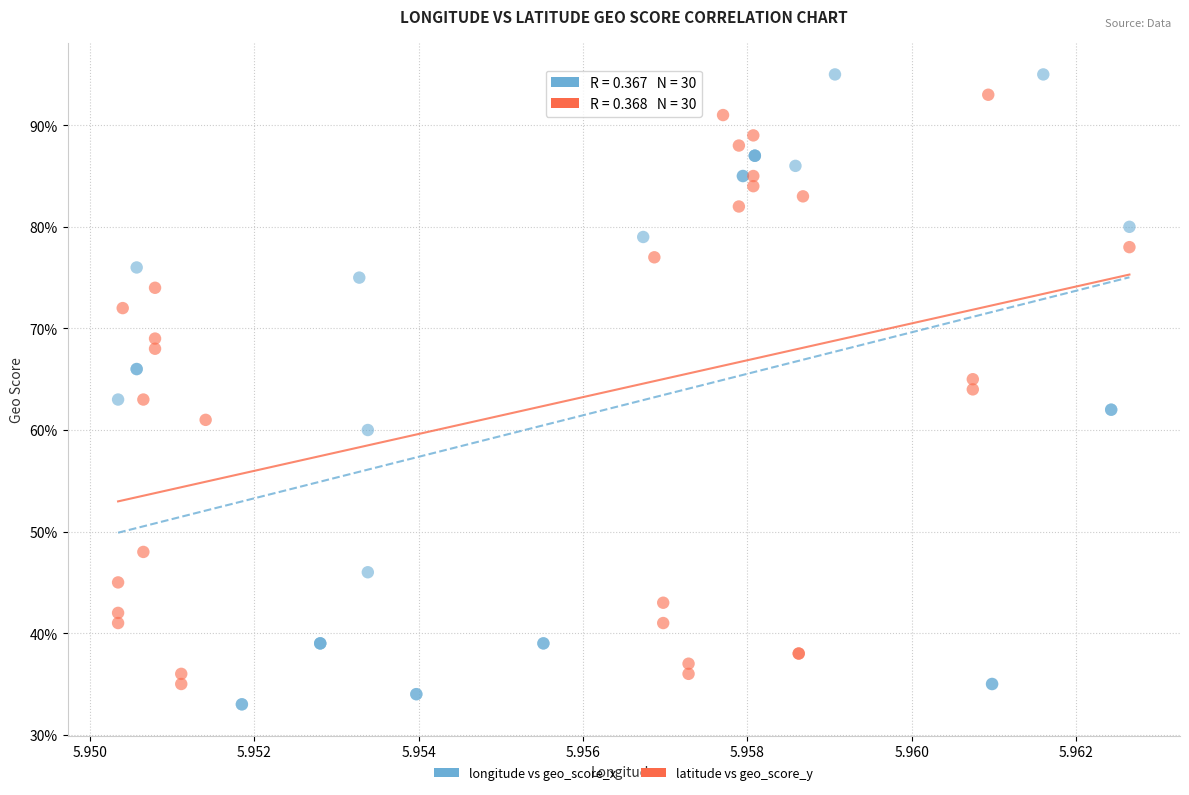

Which series has the largest Y range (max minus min)?

longitude vs geo_score_x